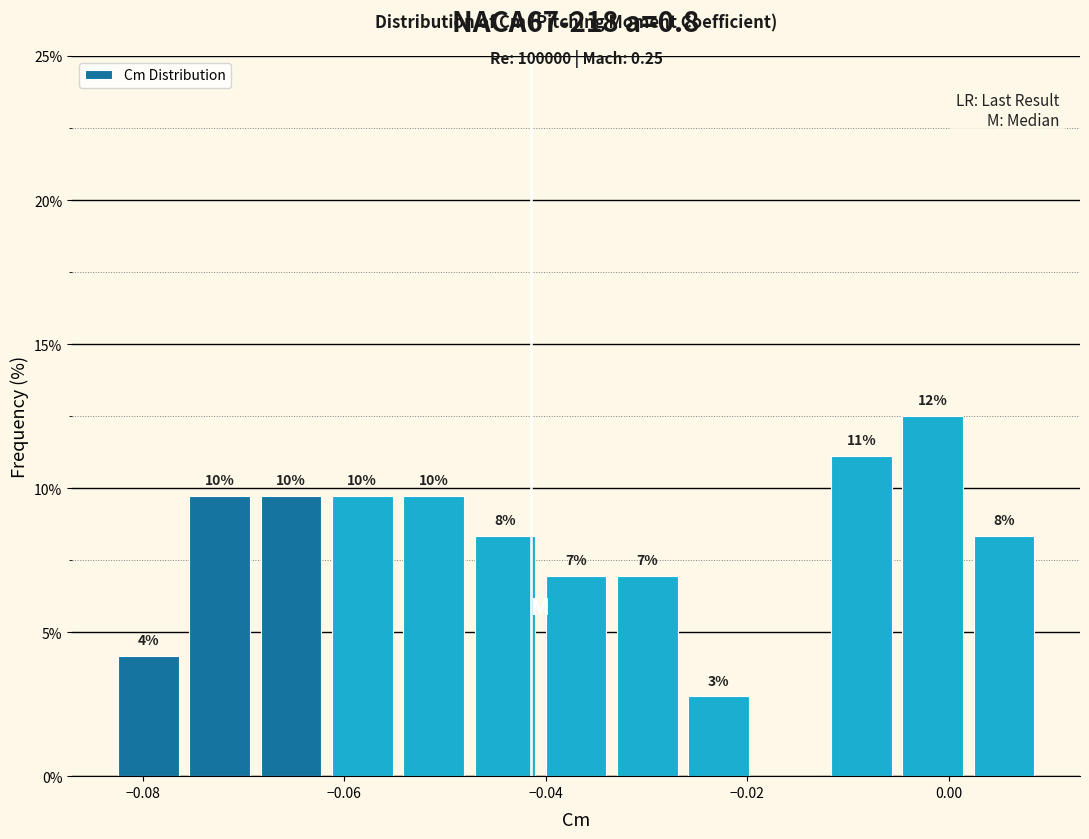

Around what value on the x-axis is the tallest bar? Give the approximate position of its centre, as read against the axis.

-0.002